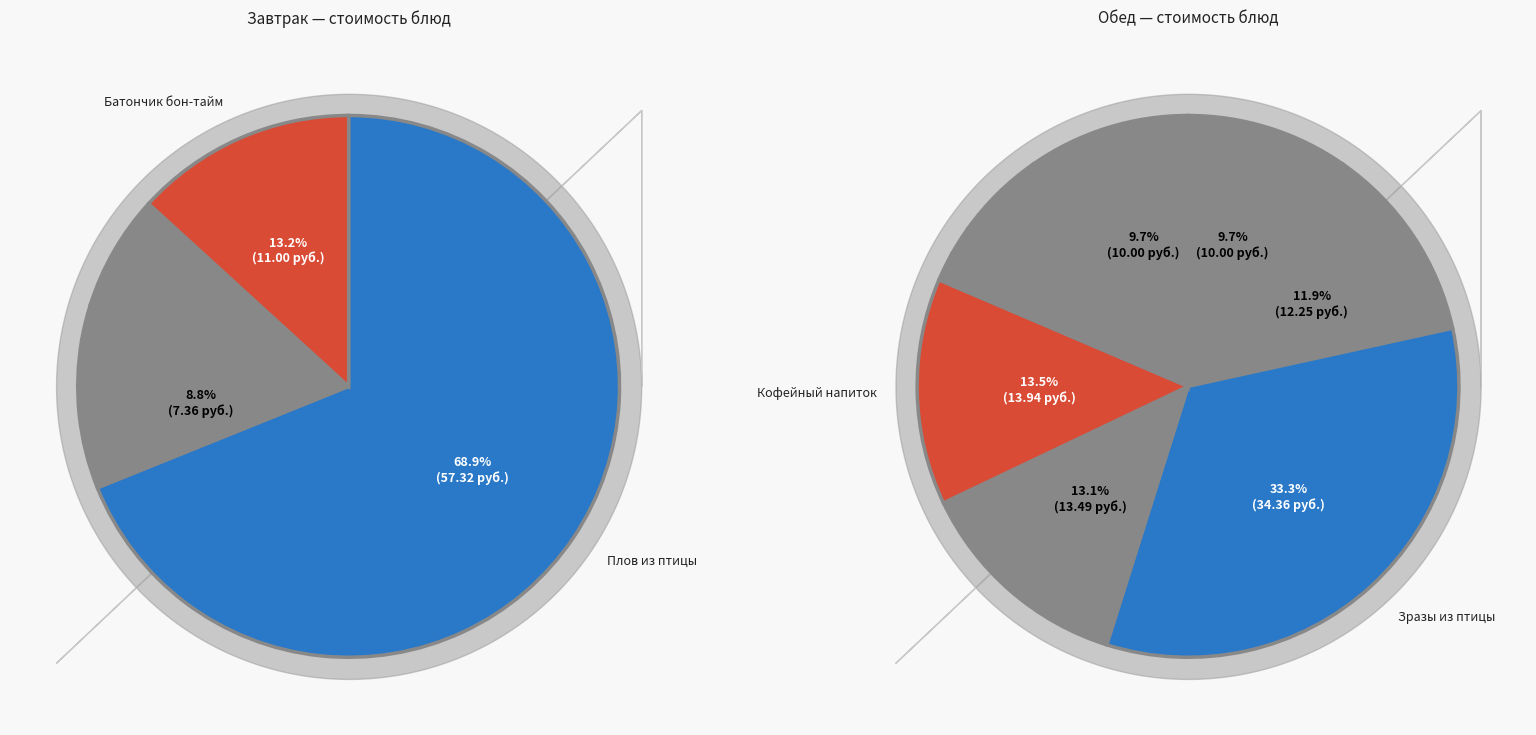

Between Огурец соленый and Хлеб пшеничный (2), which is larger?

Огурец соленый